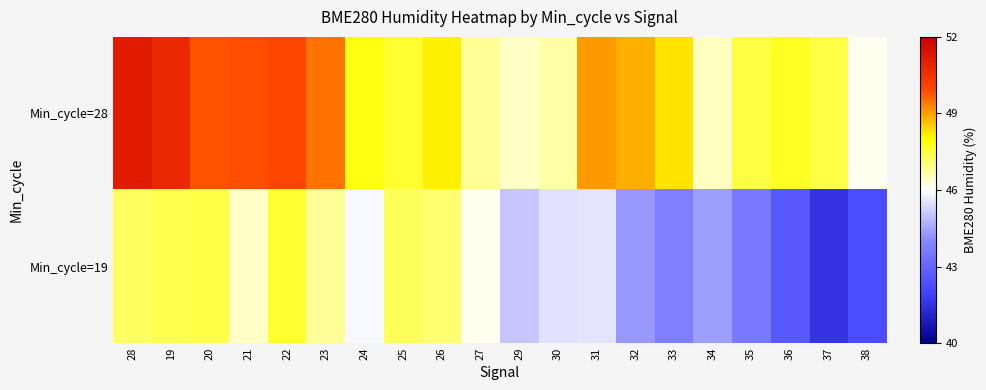

Which series changed the most between 32 and 34?

Min_cycle=28